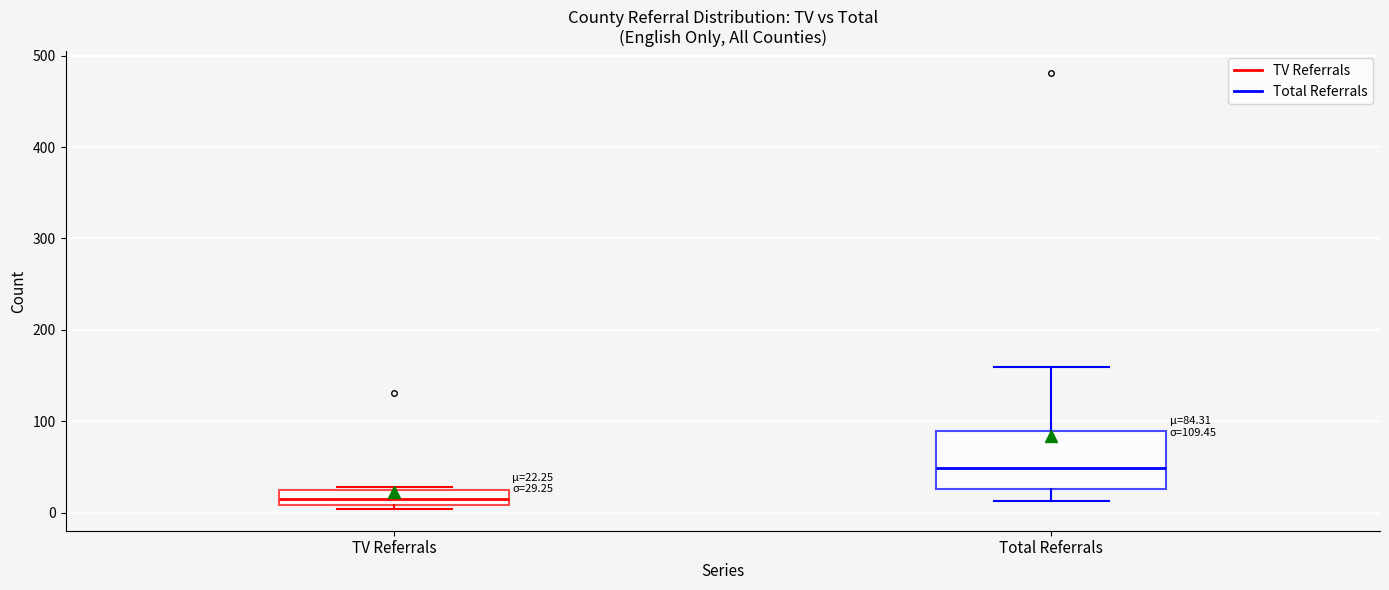

Which box is the tallest, from its lower edge to its upper edge?

Total Referrals